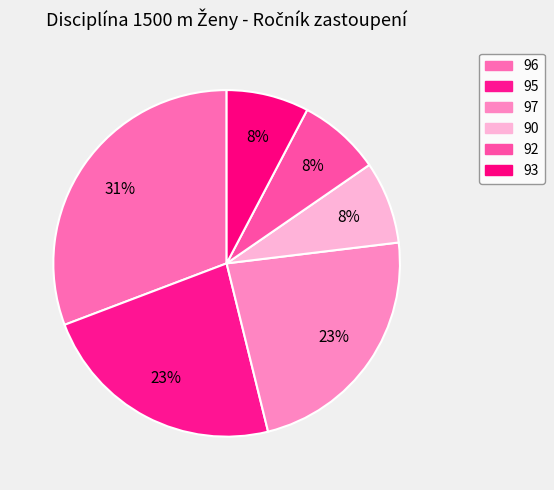

How many slices are in this pie chart?

6